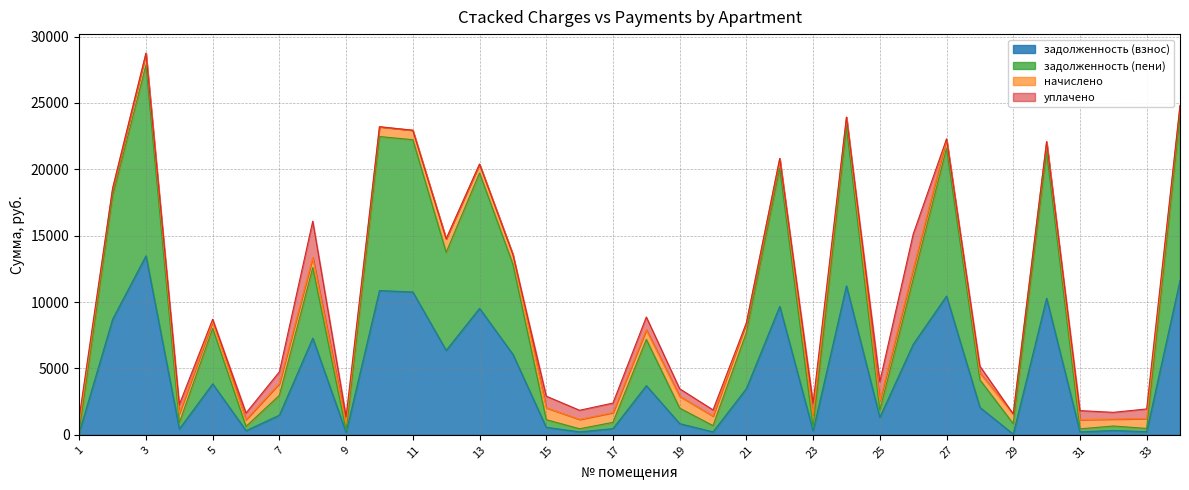

What is the maximum value for задолженность (взнос)?

13482.0